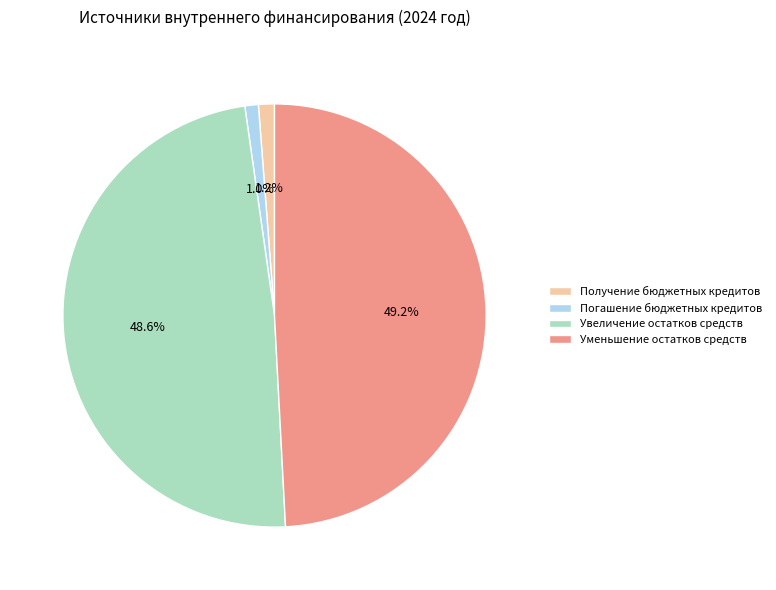

What percentage is the Получение бюджетных кредитов slice, to the nearest percent?

1%